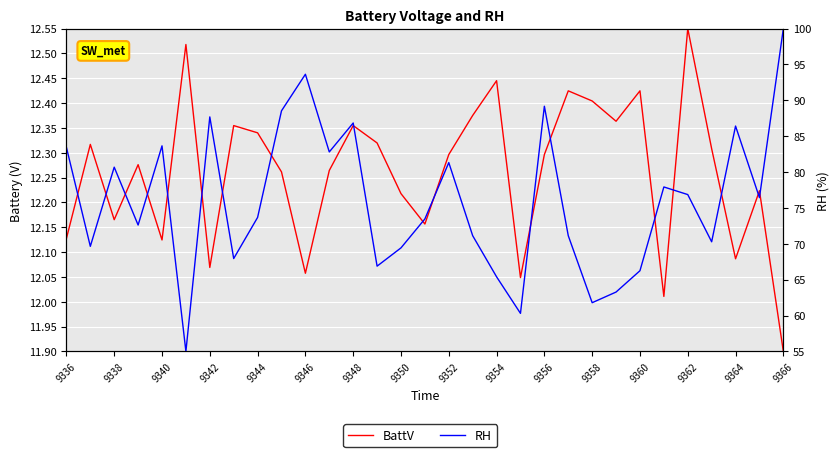

Is this an area chart (filled region under the line)?

No